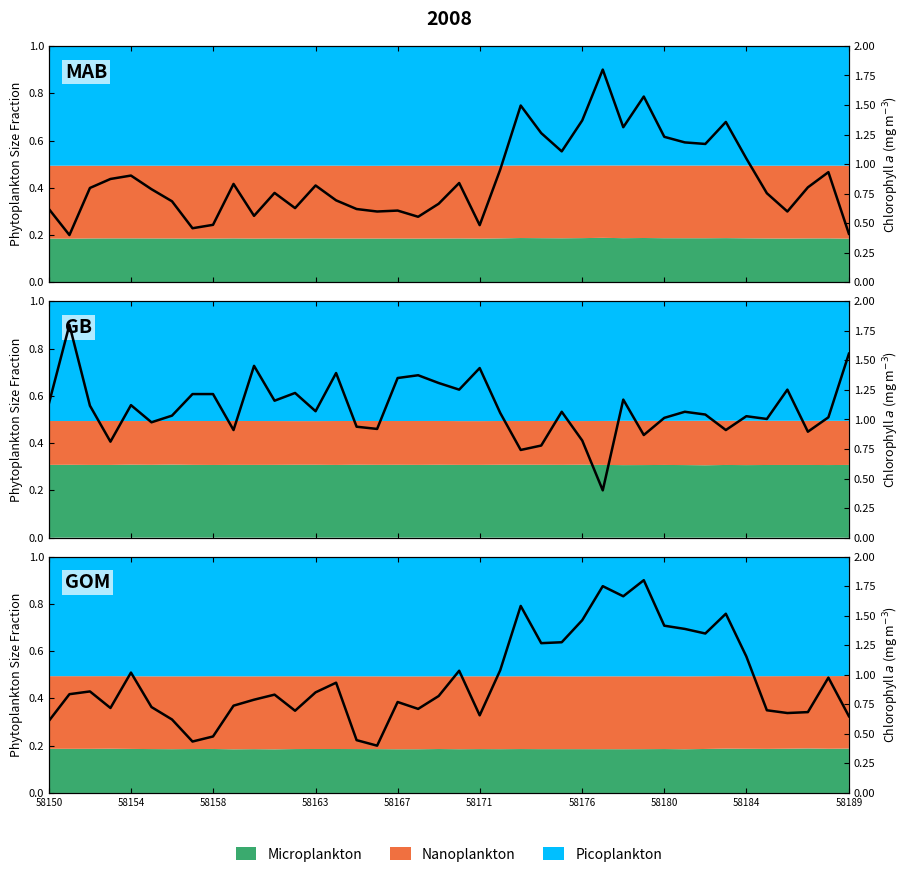

How many lines are shown in the chart?

1